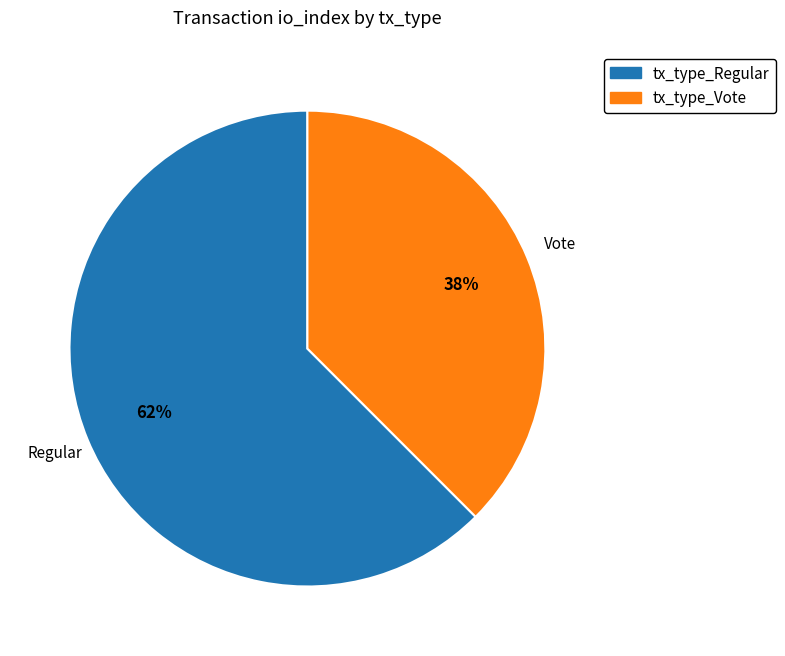

Count the number of slices in the pie.

2